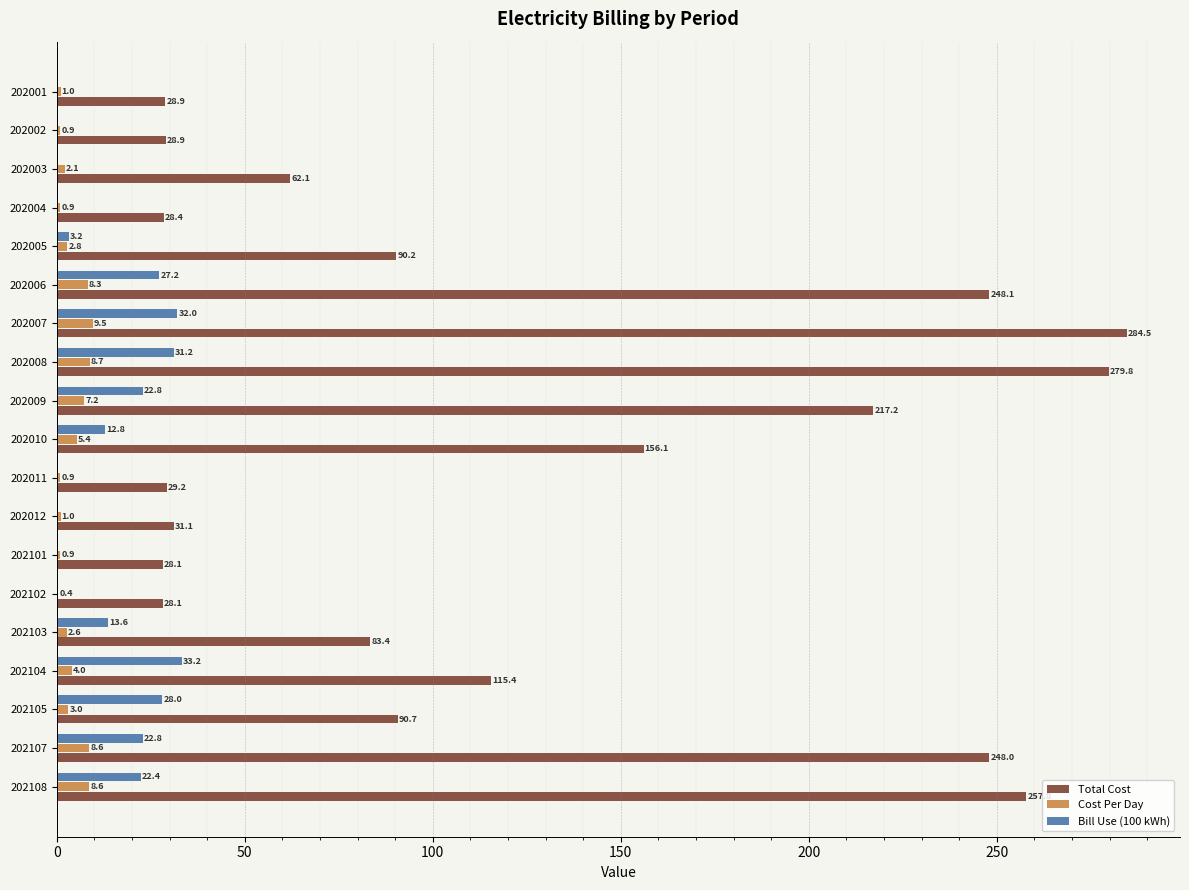

Which category has the highest value in the Bill Use (100 kWh) series?

202104